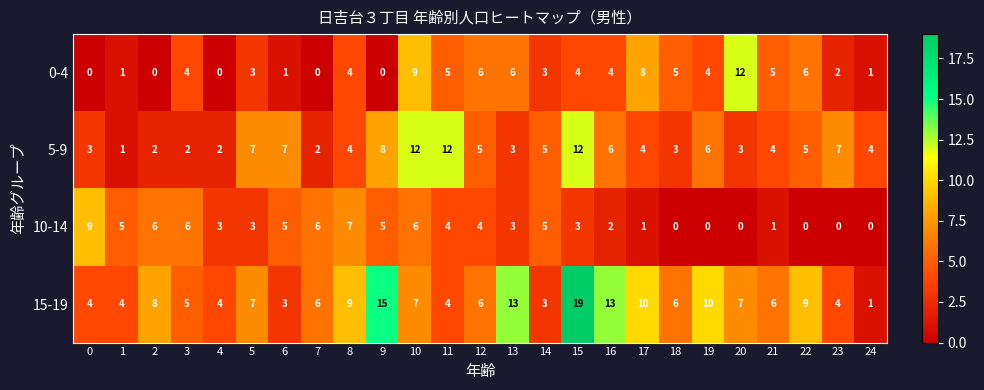

What is the difference between the highest and lowest values at 20?

12